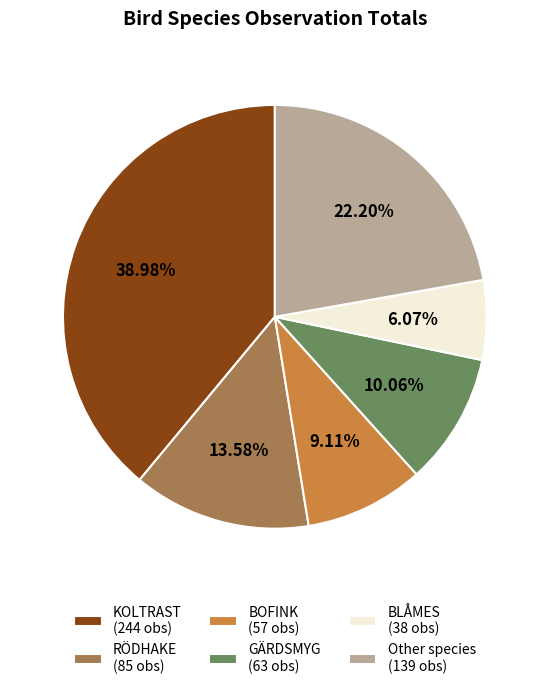

Which has a higher value, Other species (139 obs) or BOFINK (57 obs)?

Other species (139 obs)